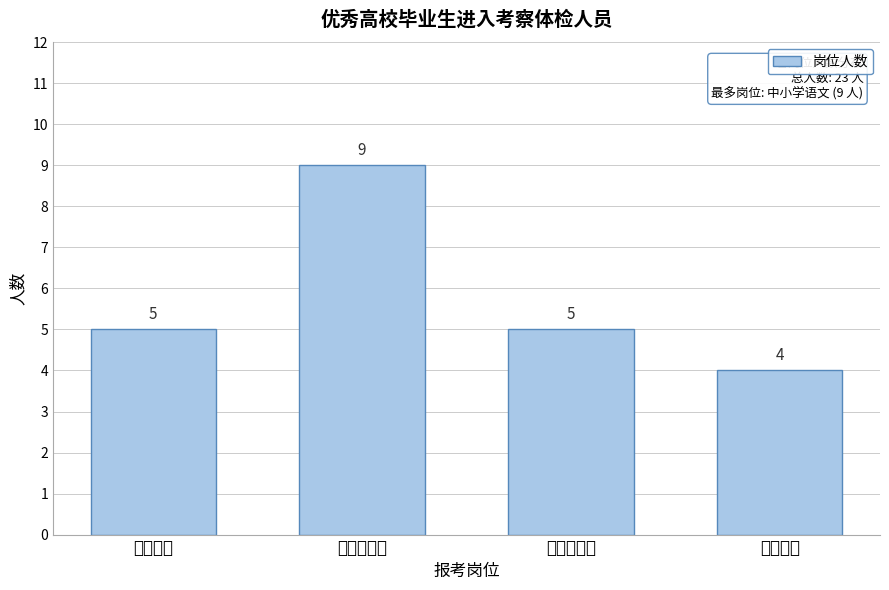

Reading left to right, transcribe all the data shown in this chart.

5	9	5	4